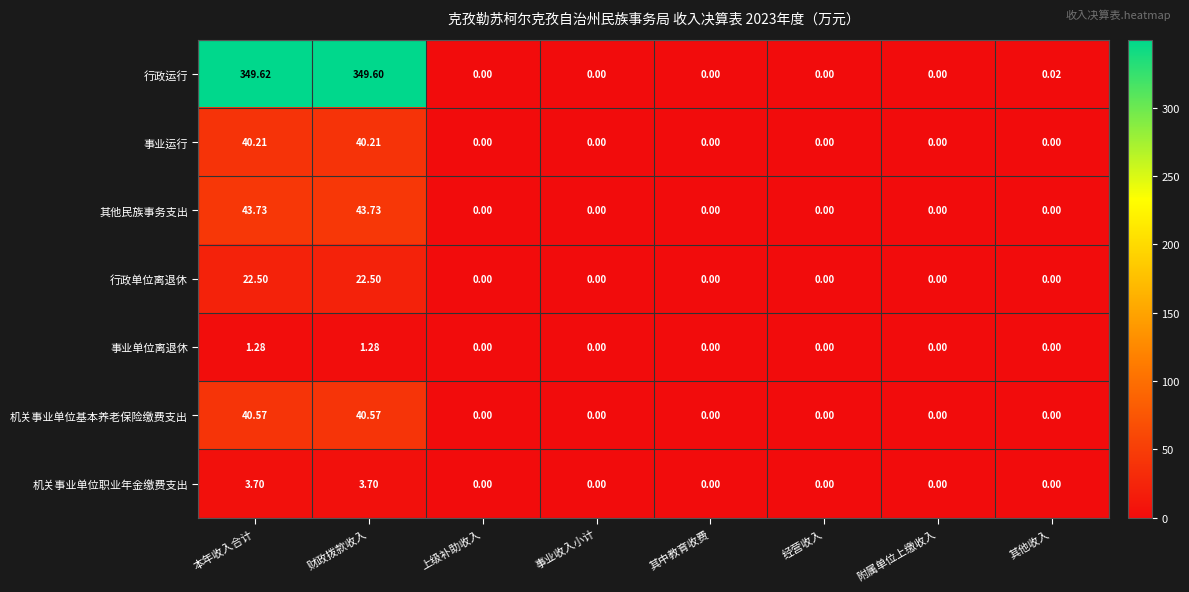

Which series has the widest spread of values?

行政运行